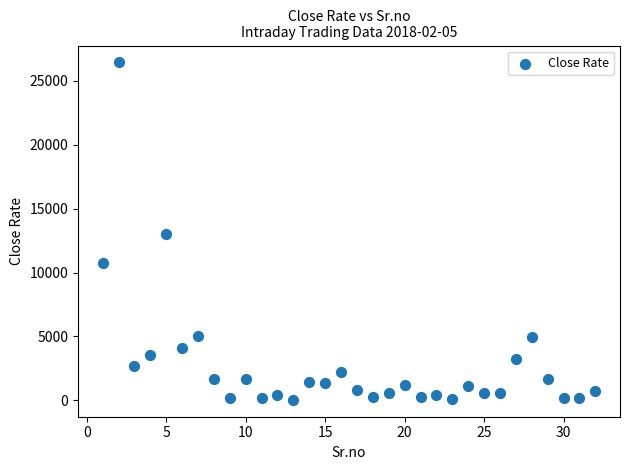

What is the range of X values (max minus min)?

31.0